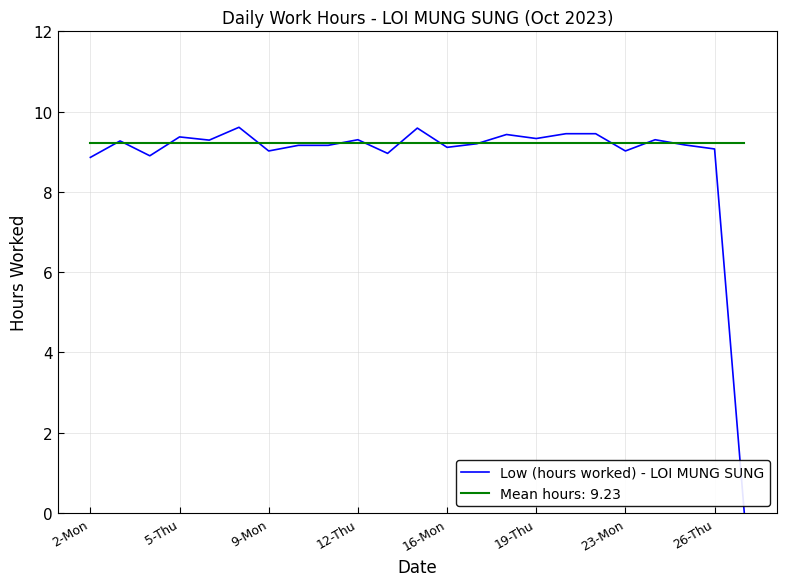

Which series has the widest spread of values?

Low (hours worked) - LOI MUNG SUNG